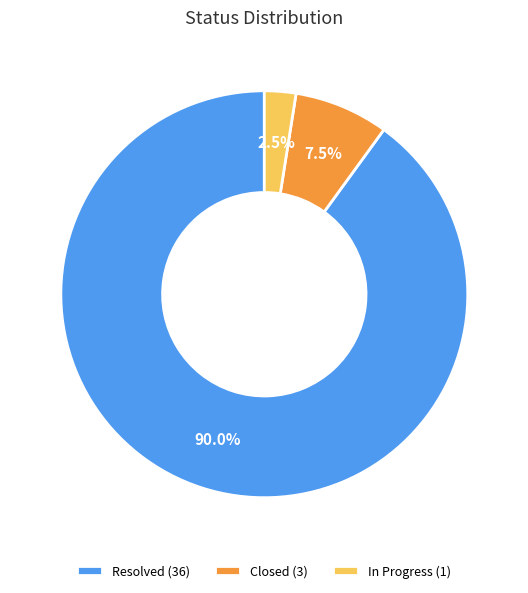

Do In Progress (1) and Closed (3) together represent more than half of the pie?

No